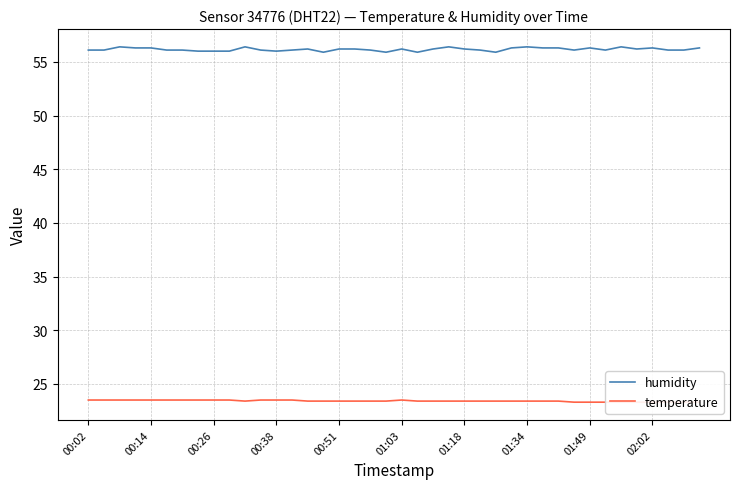

True or false: temperature and humidity cross at least once.

False